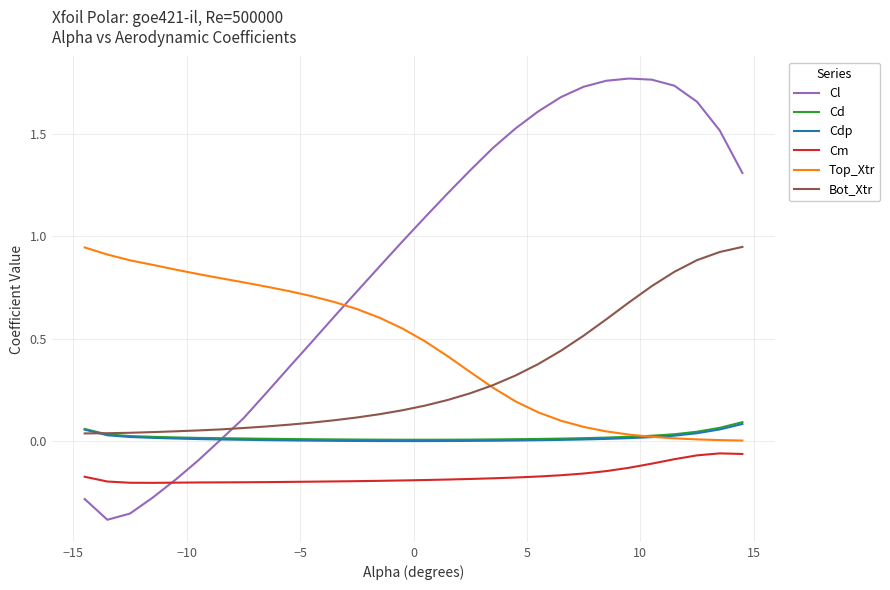

True or false: Cd and Cm cross at least once.

False